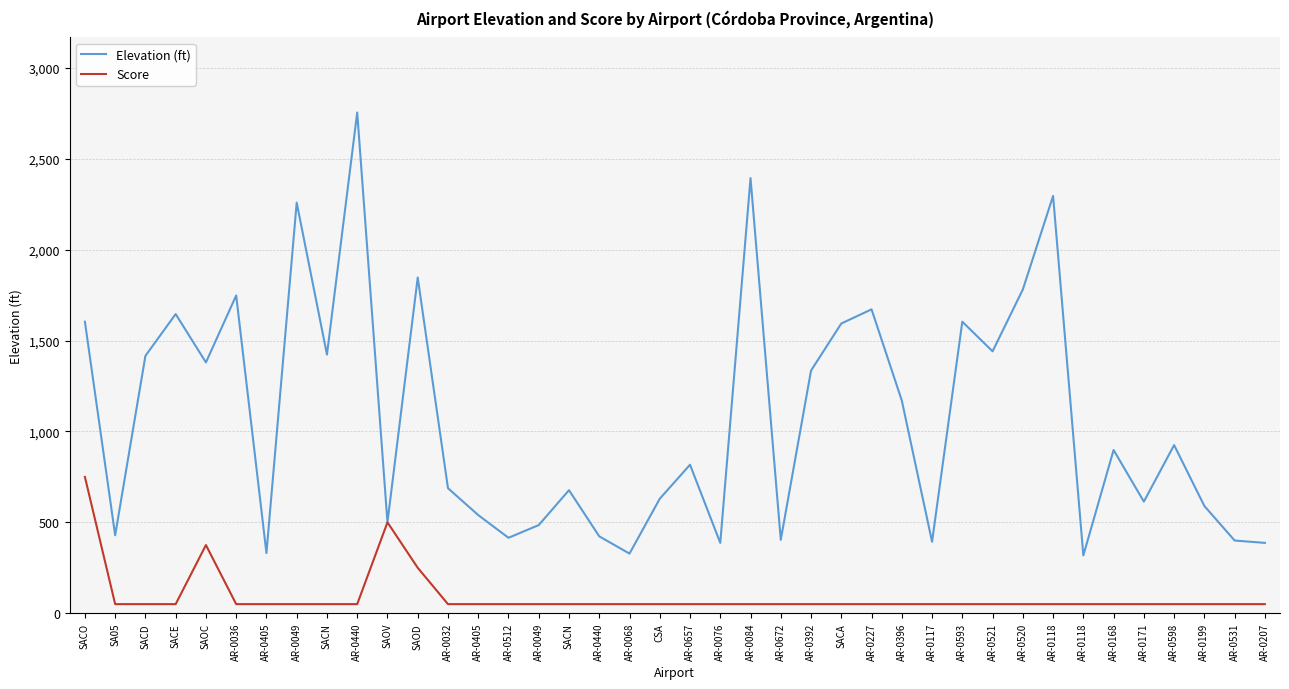

What is the label of the 28th point from the right?

AR-0032